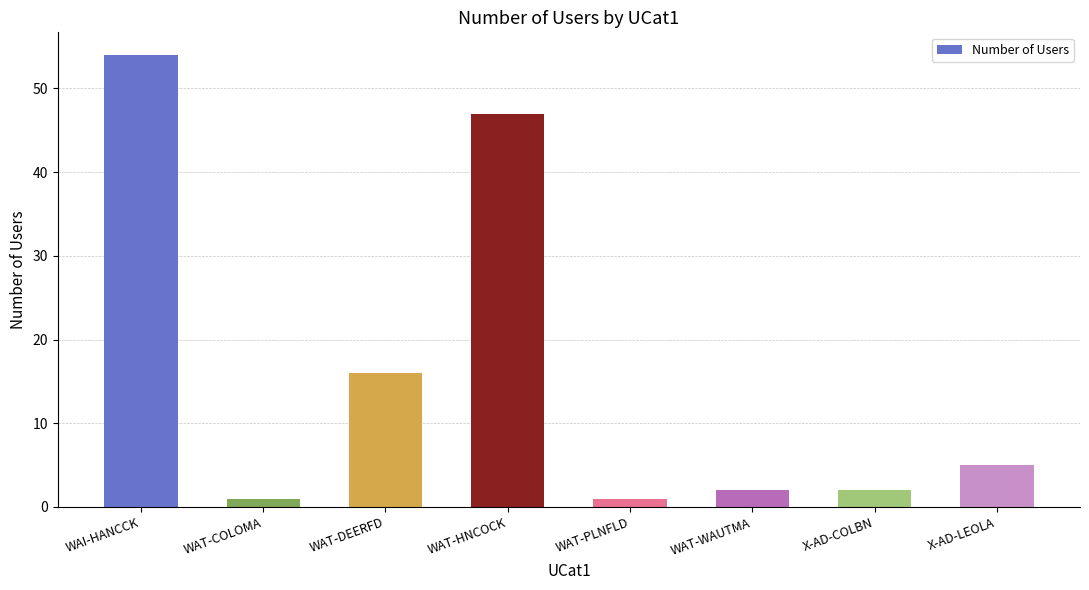

What is the difference between the values at X-AD-LEOLA and X-AD-COLBN?

3